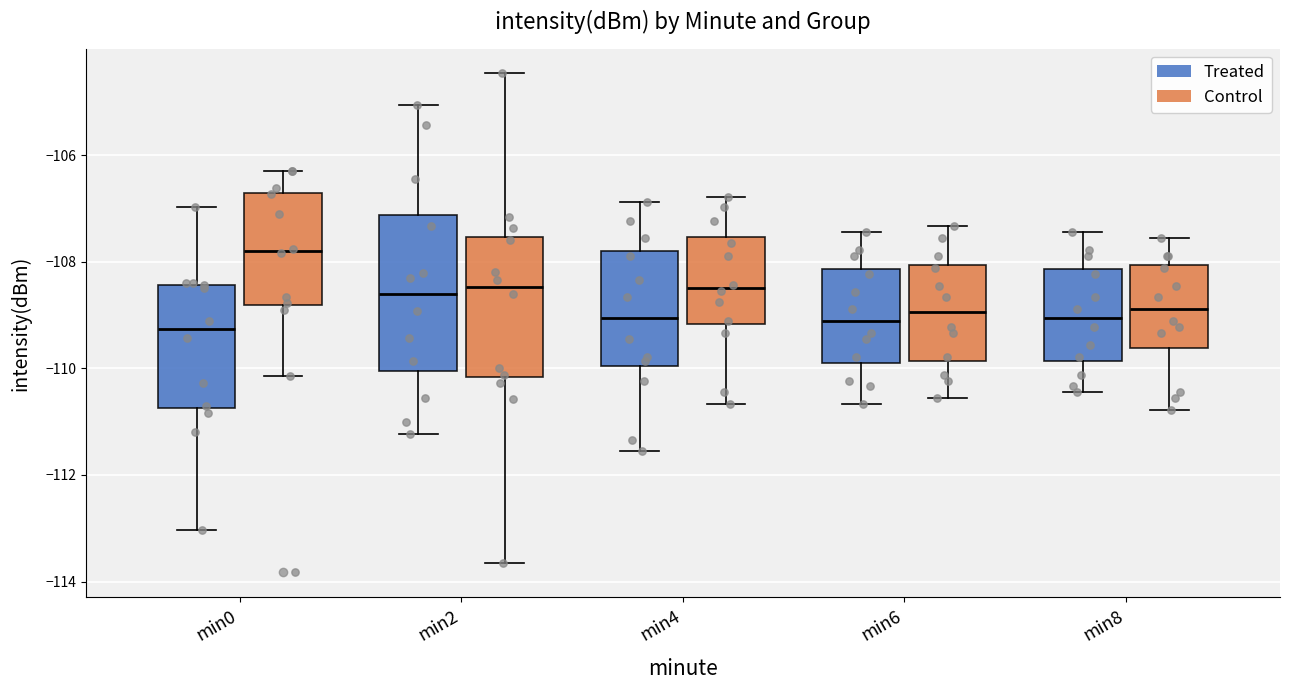

Reading left to right, read every box against the y-axis: the position of its median line, the range the box covers, and the ends of its whiskers. The values are not printed on the chart, so give them approximately, as read against the axis.

min0 (Treated): median -109.2, box -110.8 to -108.4, whiskers -113.0 to -107.0
min0 (Control): median -107.8, box -108.8 to -106.8, whiskers -110.2 to -106.2
min2 (Treated): median -108.6, box -110.0 to -107.2, whiskers -111.2 to -105.0
min2 (Control): median -108.4, box -110.2 to -107.6, whiskers -113.6 to -104.4
min4 (Treated): median -109.0, box -110.0 to -107.8, whiskers -111.6 to -106.8
min4 (Control): median -108.4, box -109.2 to -107.6, whiskers -110.6 to -106.8
min6 (Treated): median -109.2, box -109.8 to -108.2, whiskers -110.6 to -107.4
min6 (Control): median -109.0, box -109.8 to -108.0, whiskers -110.6 to -107.4
min8 (Treated): median -109.0, box -109.8 to -108.2, whiskers -110.4 to -107.4
min8 (Control): median -108.8, box -109.6 to -108.0, whiskers -110.8 to -107.6